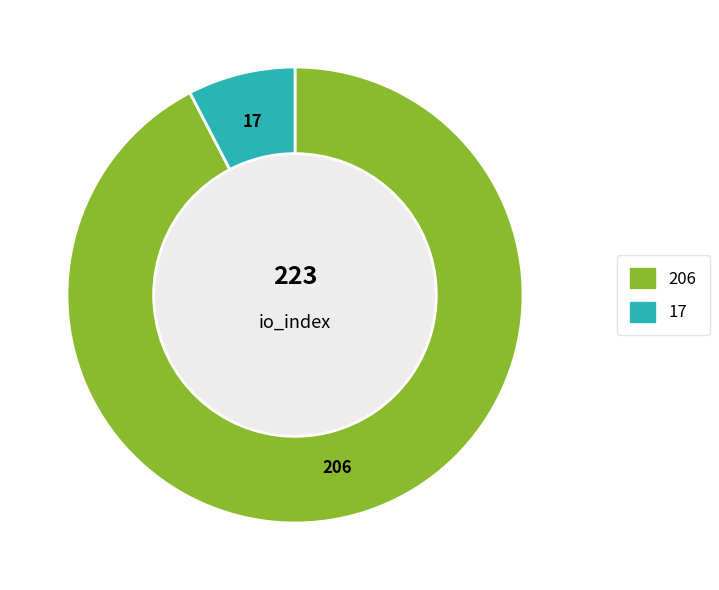

Do 17 and 206 together represent more than half of the pie?

Yes